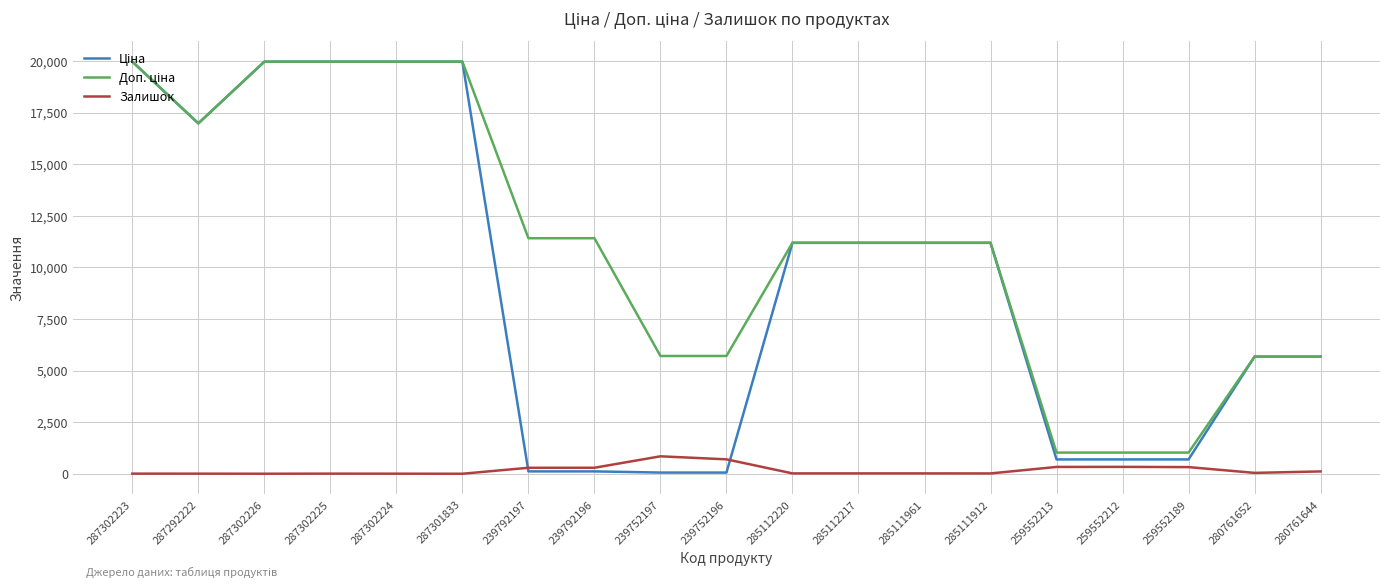

What value does the Залишок series have at 287292222?

4.0